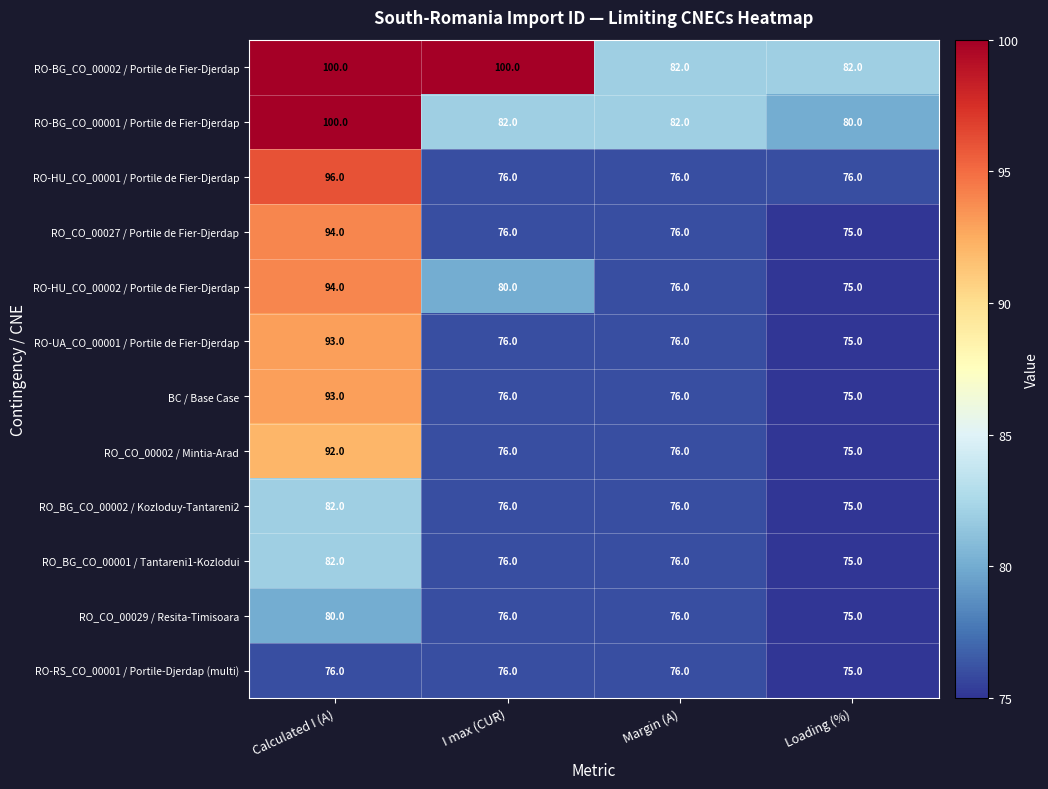

Which series has the largest total across all categories?

RO-BG_CO_00002 / Portile de Fier-Djerdap